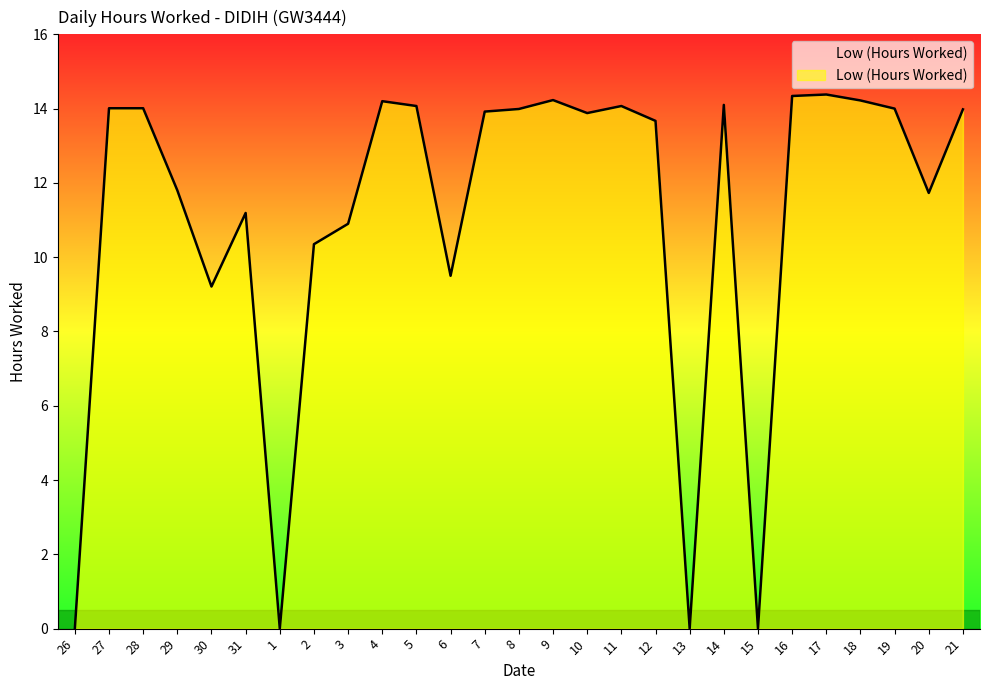

What is the maximum value shown in the chart?

14.4